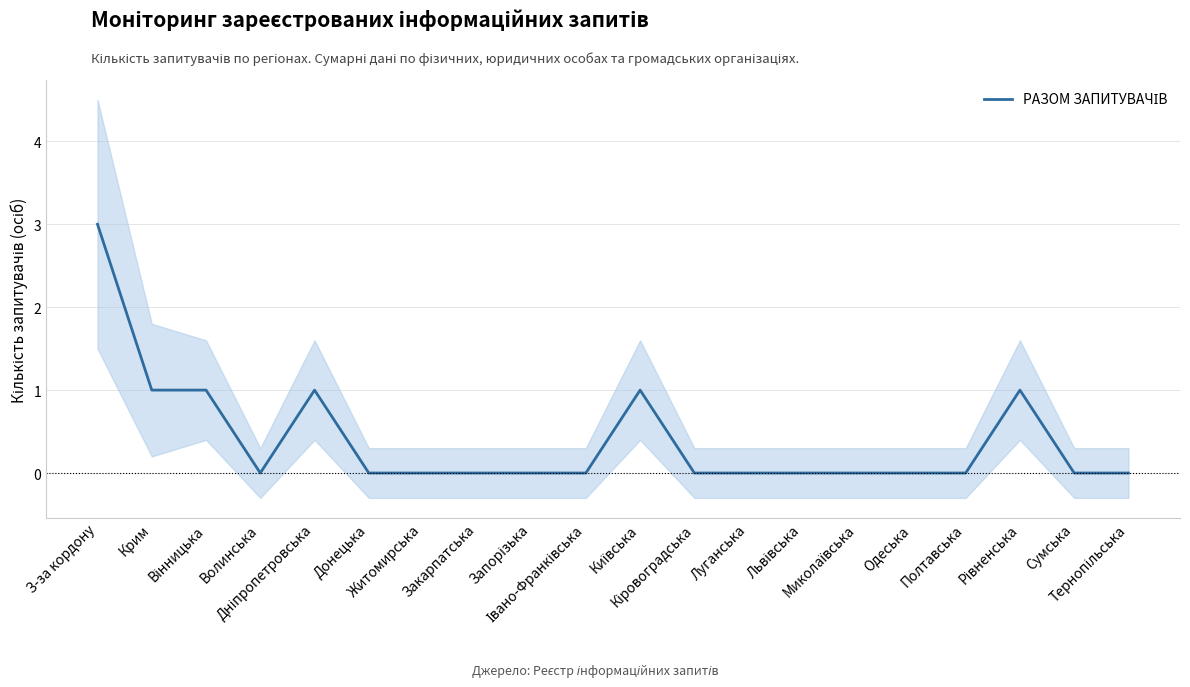

How many points are higher than both their immediate neighbors (excluding endpoints)?

3